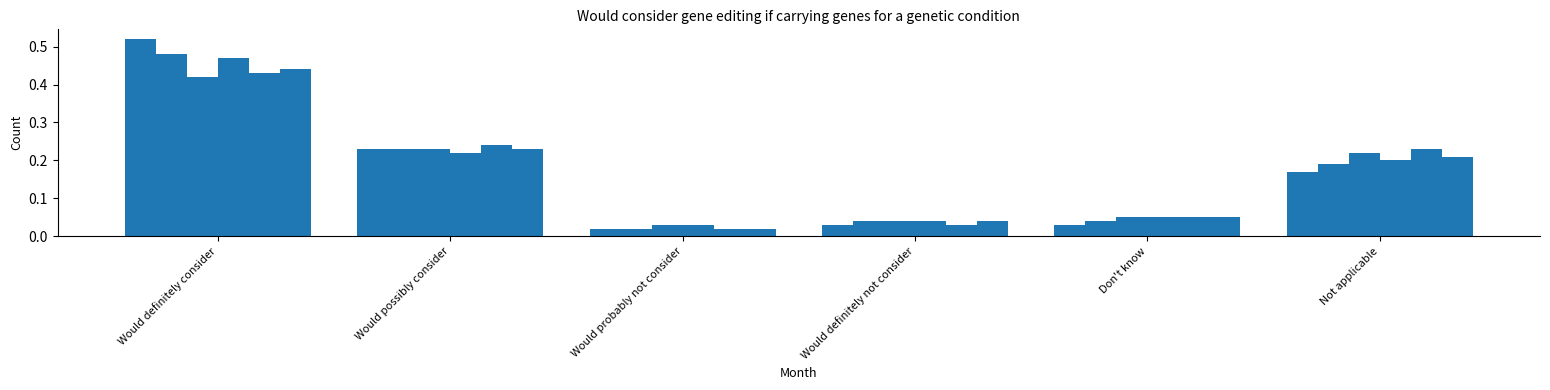

Does the chart contain any negative values?

No